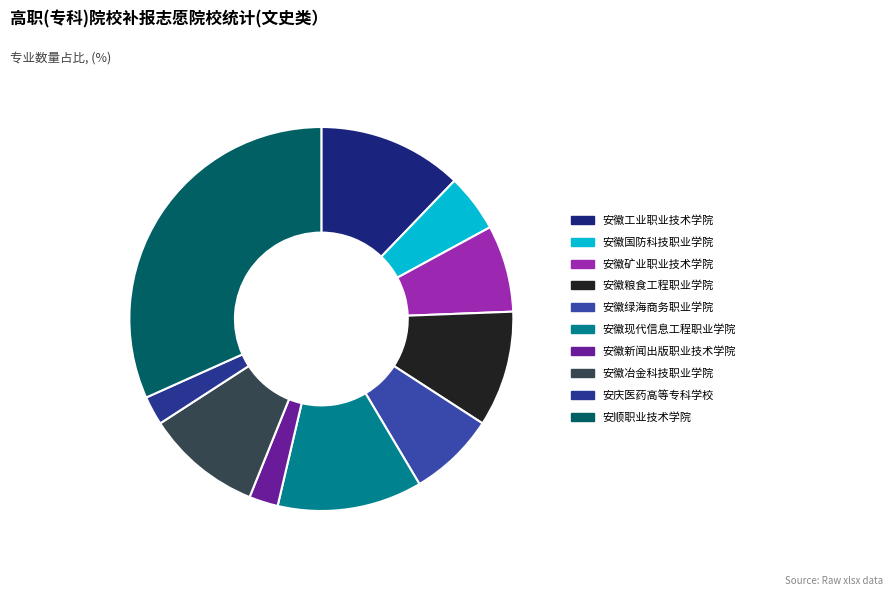

How many slices are in this pie chart?

10